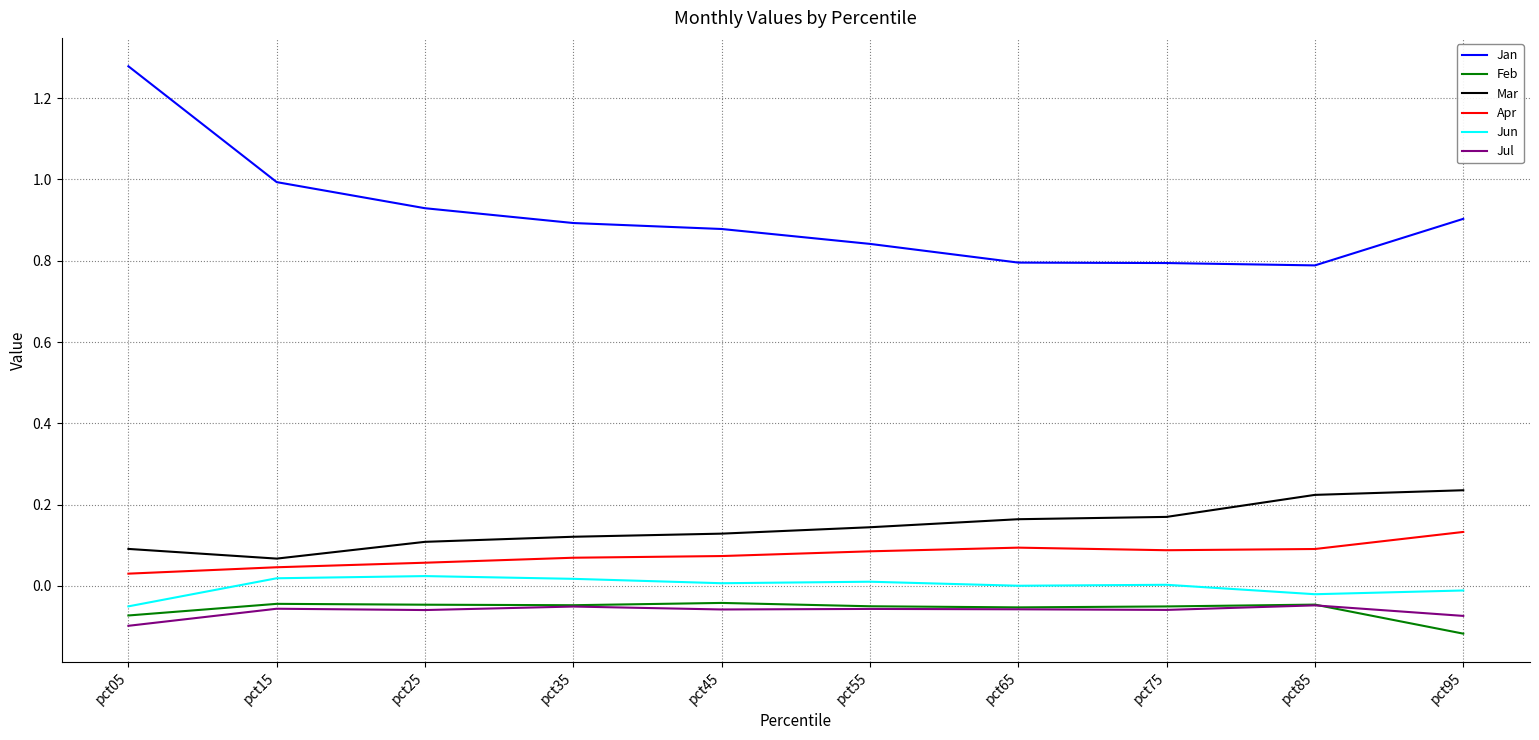

The Apr series shows 0.1 at pct25. True or false?

True